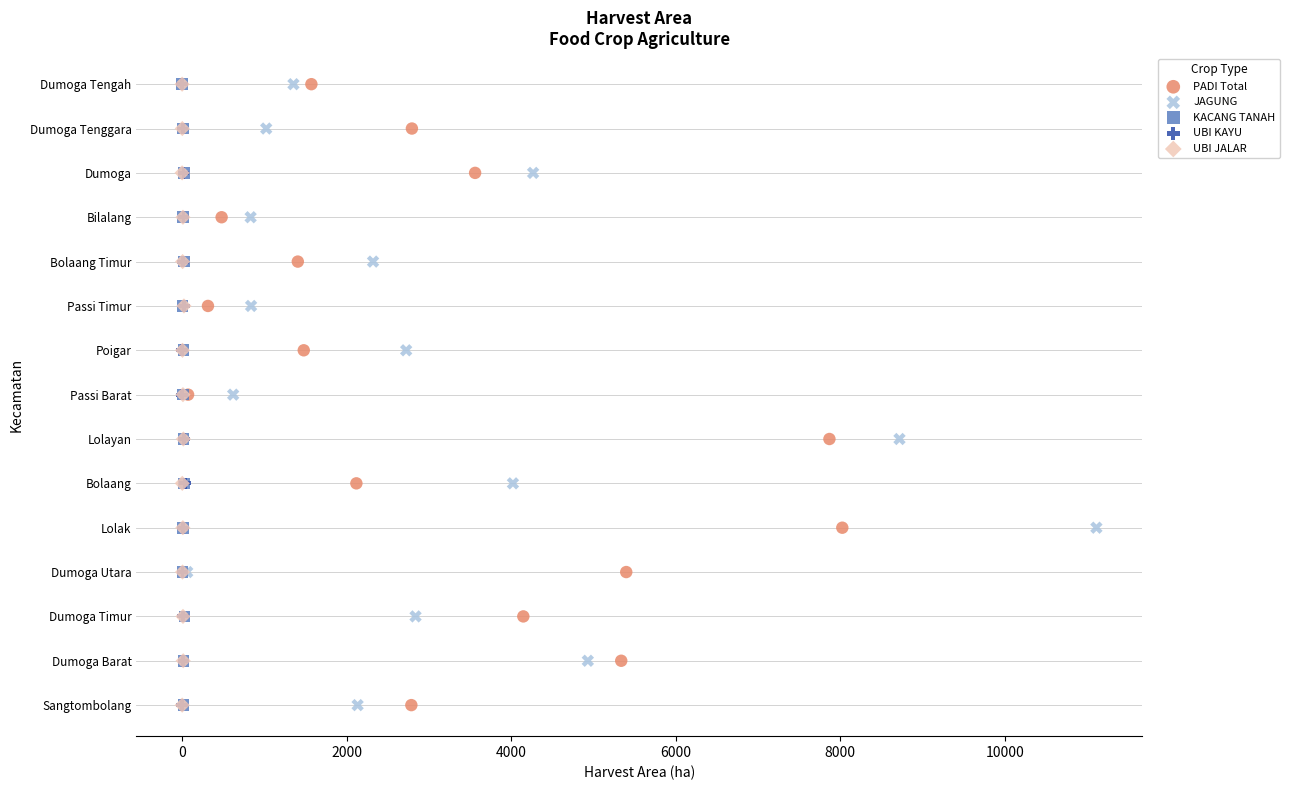

What are all the series names shown in the legend?

PADI Total, JAGUNG, KACANG TANAH, UBI KAYU, UBI JALAR